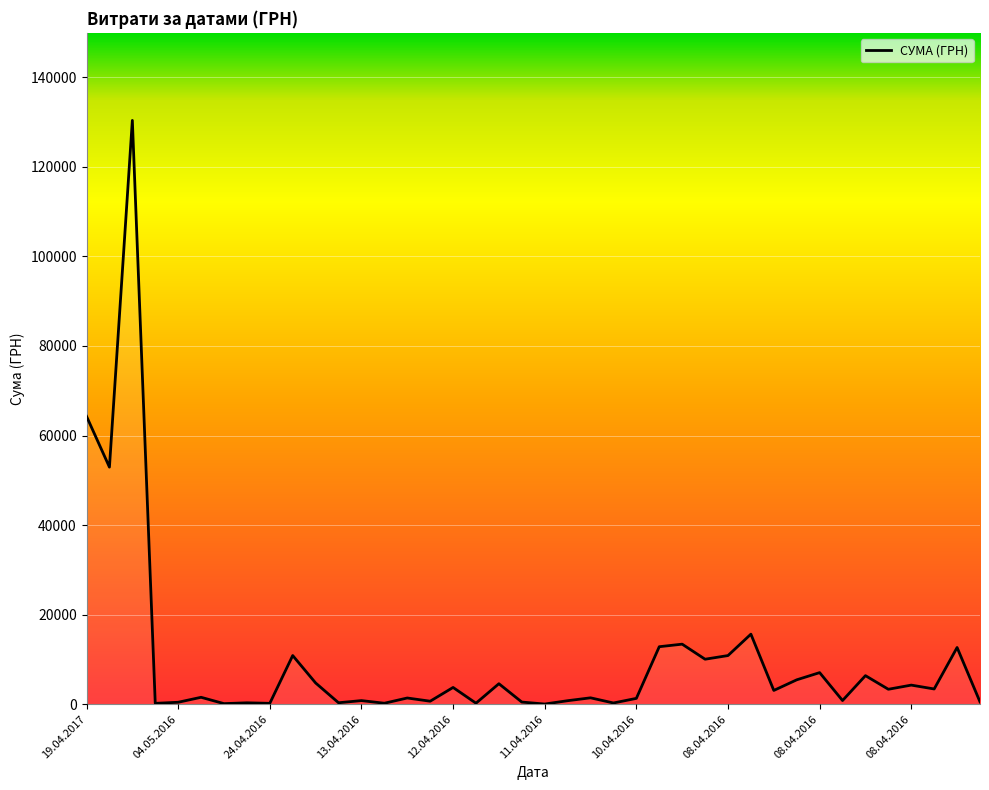

What is the difference between the maximum and minimum values?

130357.3